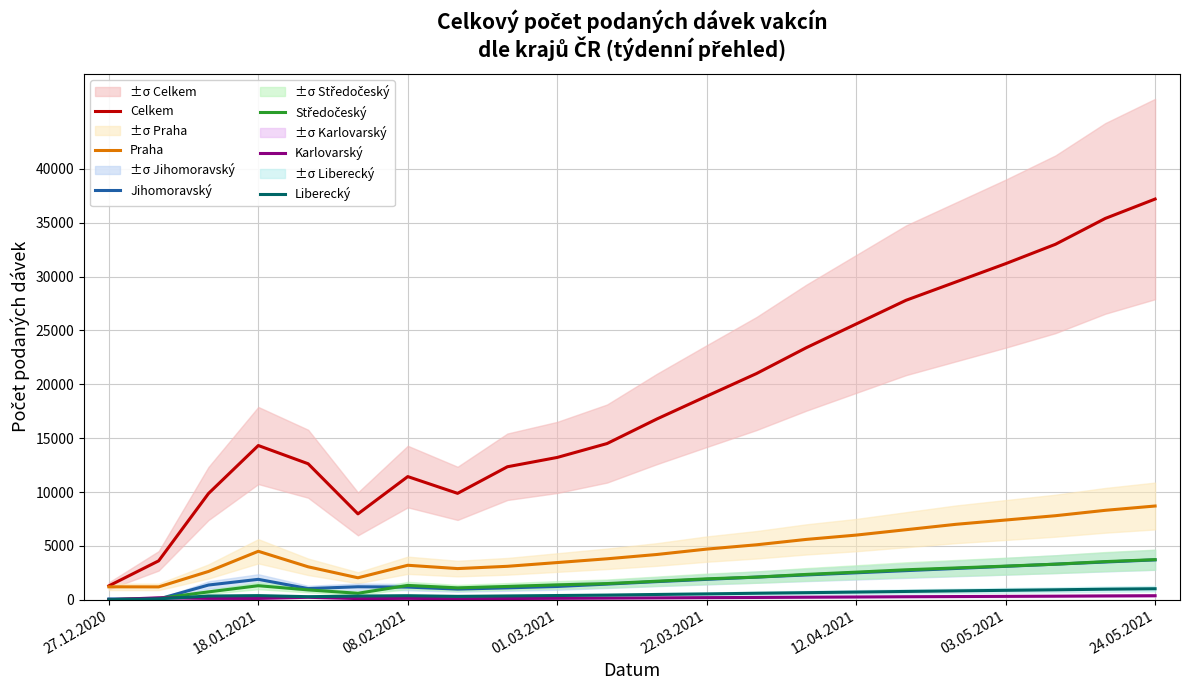

Is this an area chart (filled region under the line)?

No